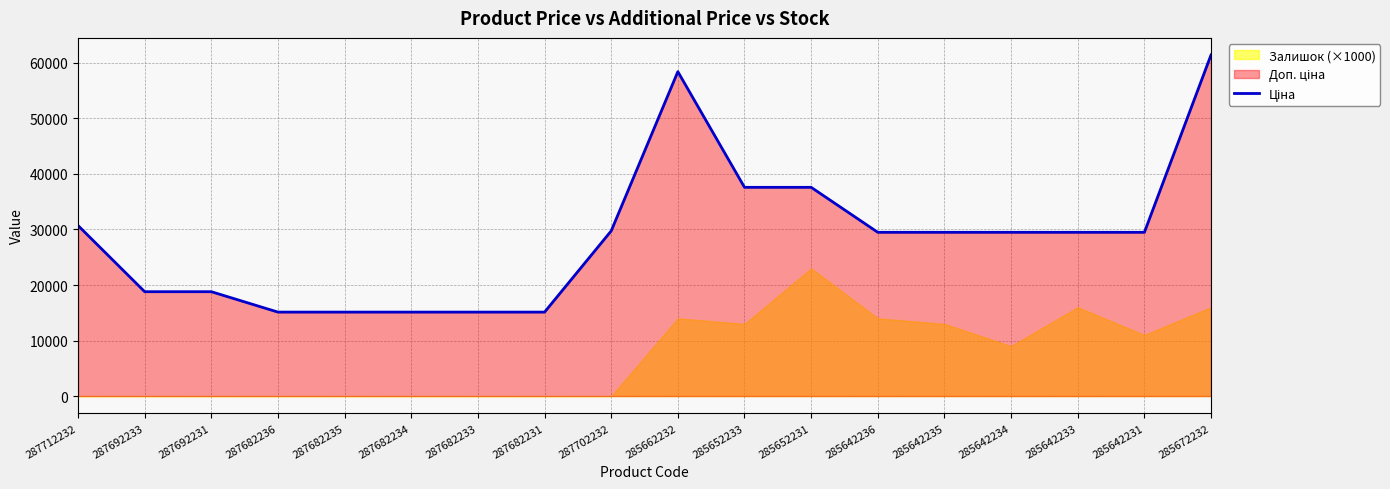

Read the value at 287692231.

18796.8